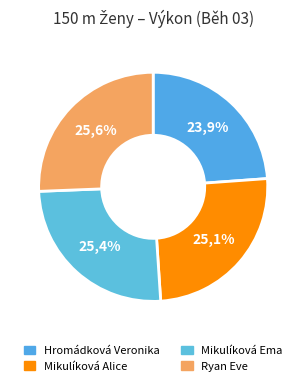

What is the total percentage of Hromádková Veronika and Ryan Eve?

49.5%